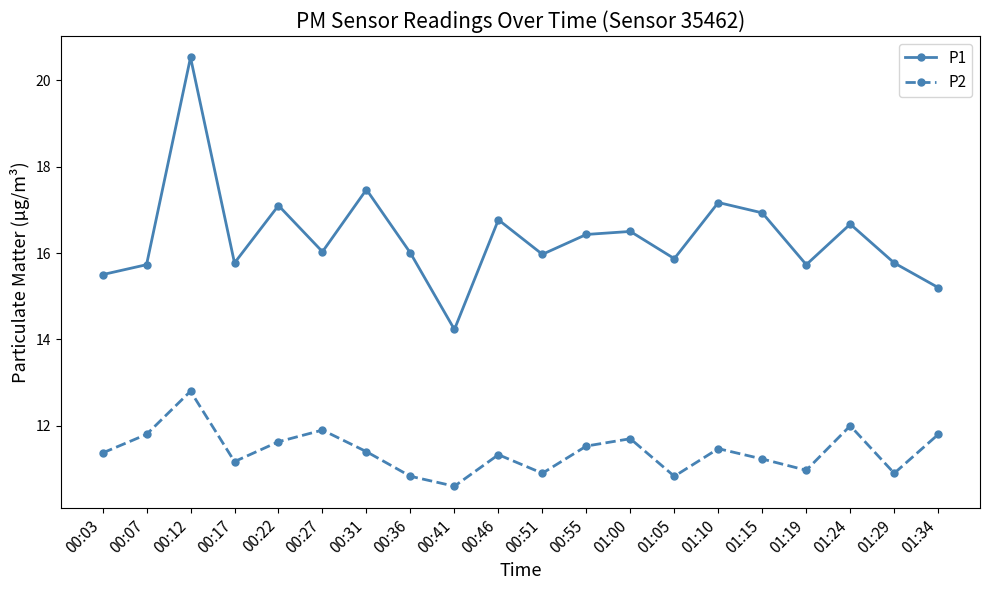

The value of P2 at 00:31 is 11.4. True or false?

True